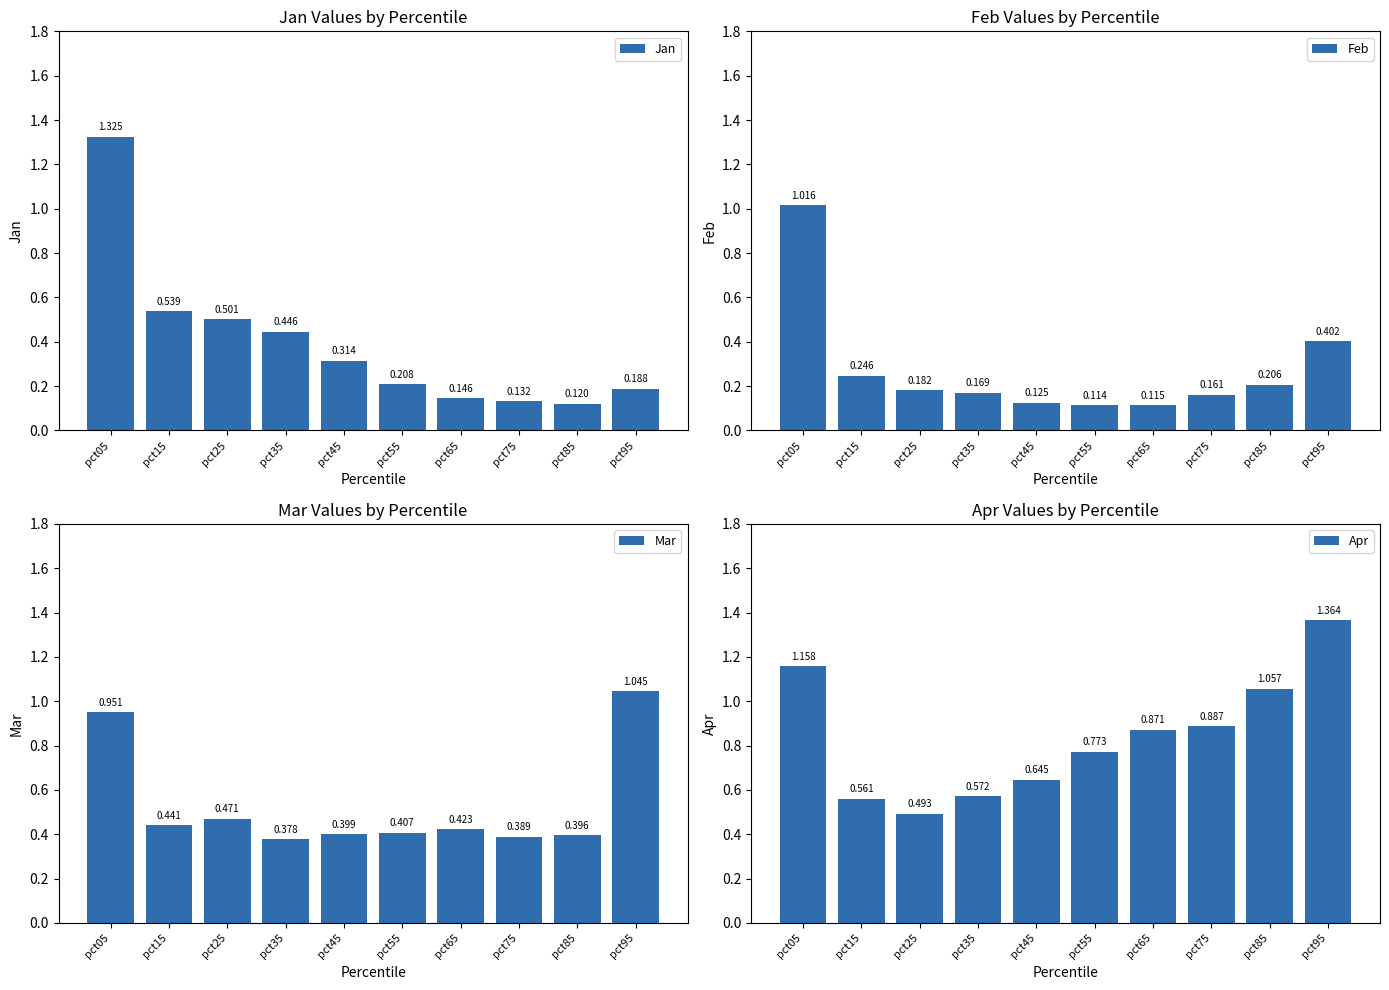

What is the greatest value displayed?

1.4